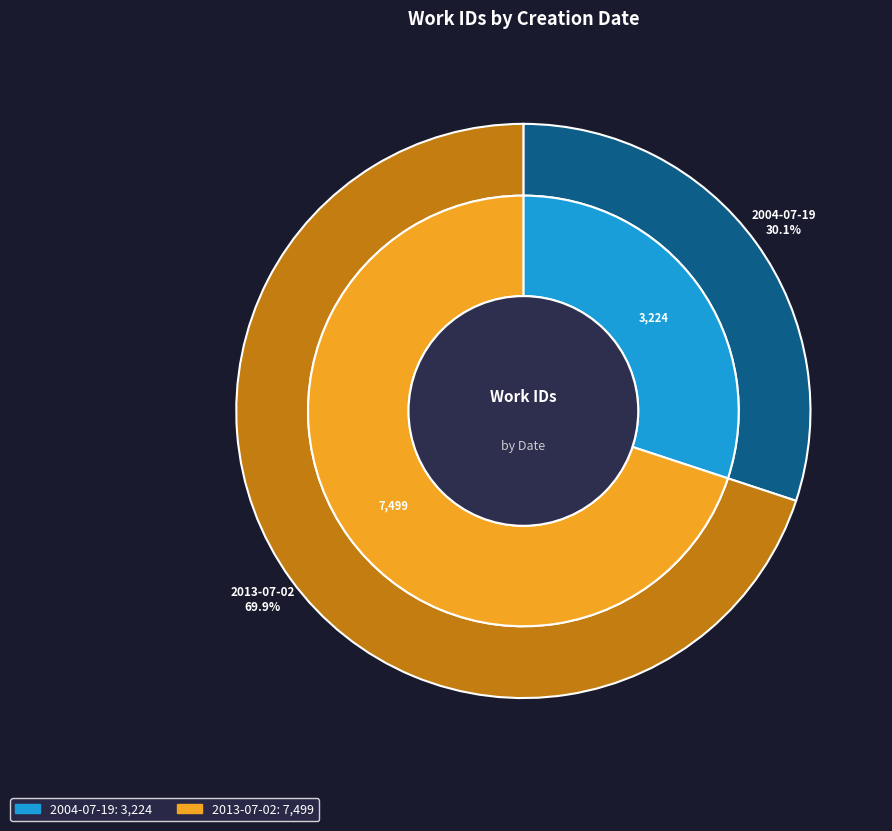

How many slices are in this pie chart?

2